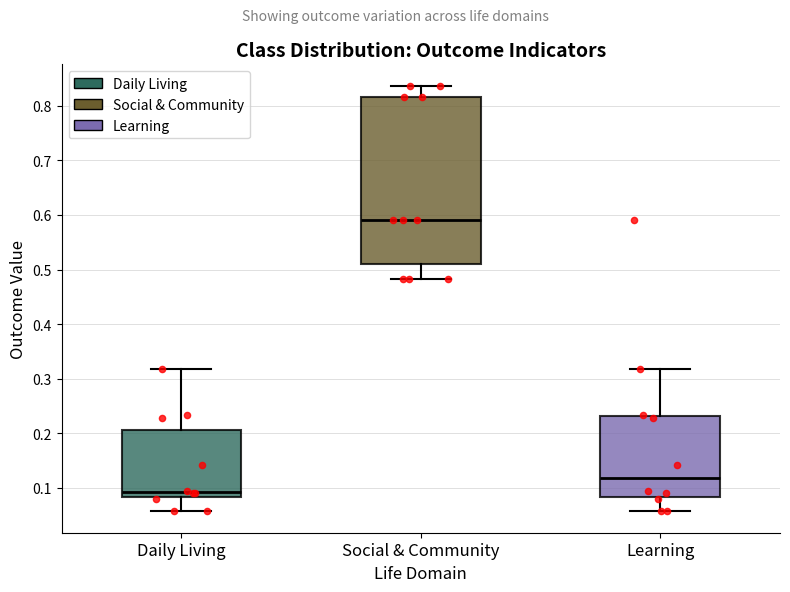

Reading left to right, transcribe this box plot: for each box, give where its median line is, the range the box spans, and where its two whiskers end, as read against the y-axis. The values are not printed on the chart, so give them approximately, as read against the axis.

Daily Living: median 0.09, box 0.08 to 0.21, whiskers 0.06 to 0.32
Social & Community: median 0.59, box 0.51 to 0.82, whiskers 0.48 to 0.84
Learning: median 0.12, box 0.08 to 0.23, whiskers 0.06 to 0.32